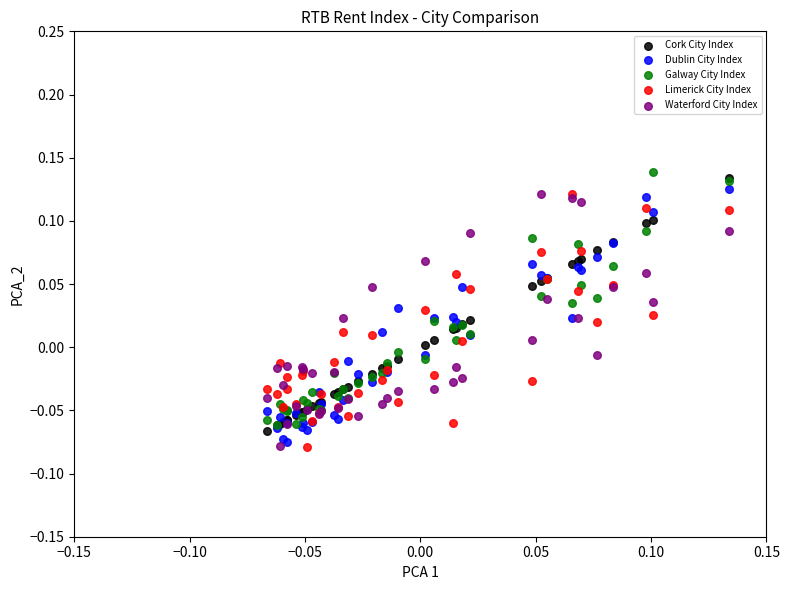

What are all the series names shown in the legend?

Cork City Index, Dublin City Index, Galway City Index, Limerick City Index, Waterford City Index